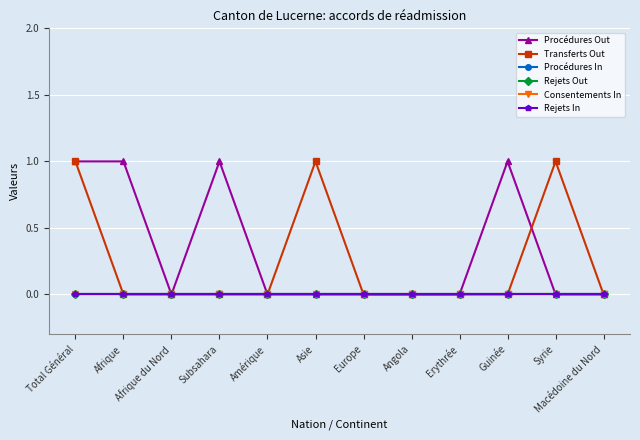

Is the value of Procédures In at Syrie greater than the value of Procédures Out at Afrique?

No